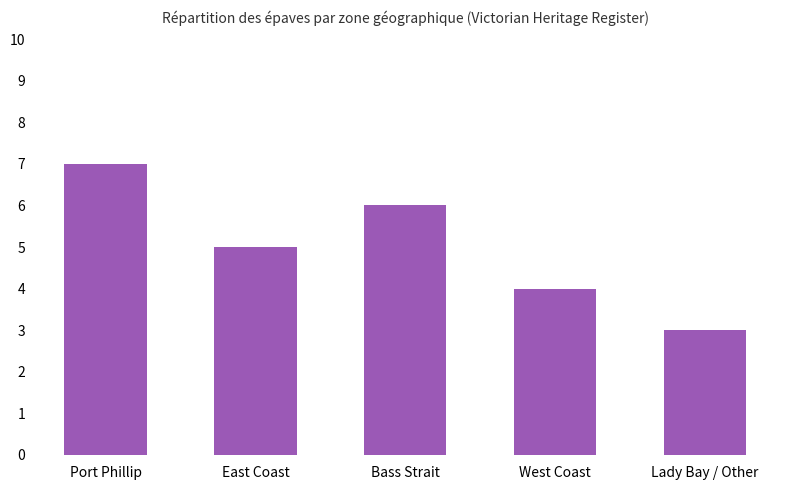

How many data points are less than 5?

2